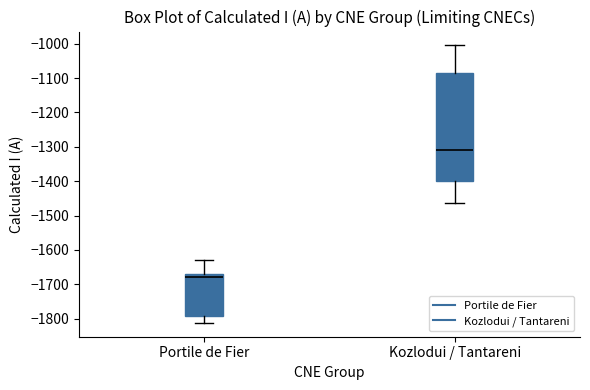

Reading left to right, transcribe this box plot: for each box, give where its median line is, the range the box spans, and where its two whiskers end, as read against the y-axis. The values are not printed on the chart, so give them approximately, as read against the axis.

Portile de Fier: median -1680, box -1790 to -1670, whiskers -1810 to -1630
Kozlodui / Tantareni: median -1310, box -1400 to -1080, whiskers -1460 to -1000